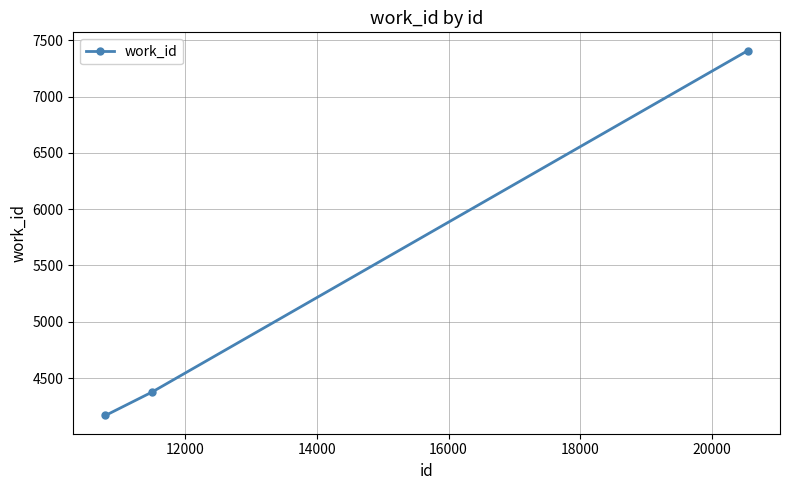

What is the difference between the maximum and minimum values?

3243